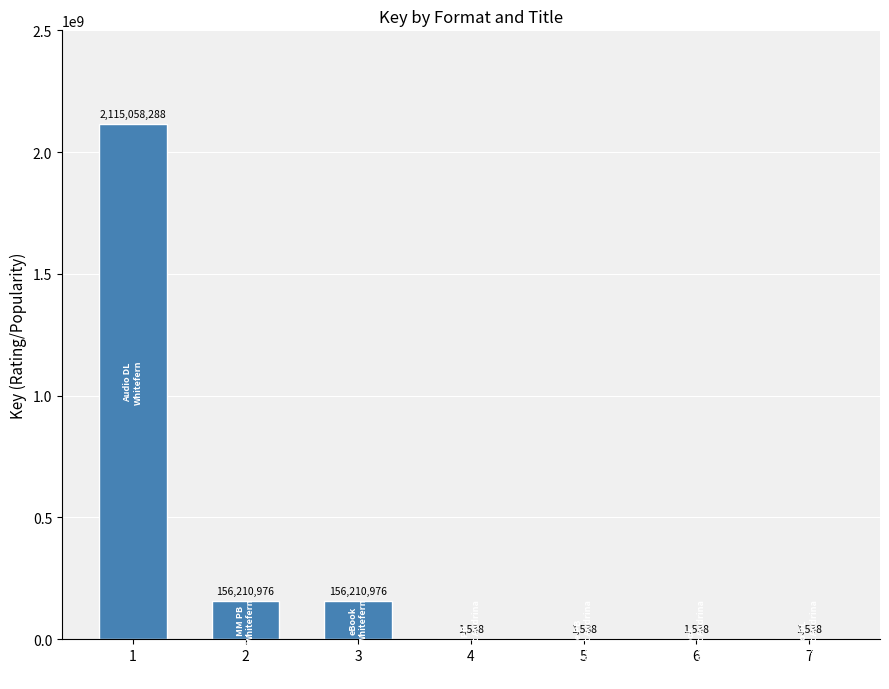

Is it true that the value at 3 is 156210976?

True